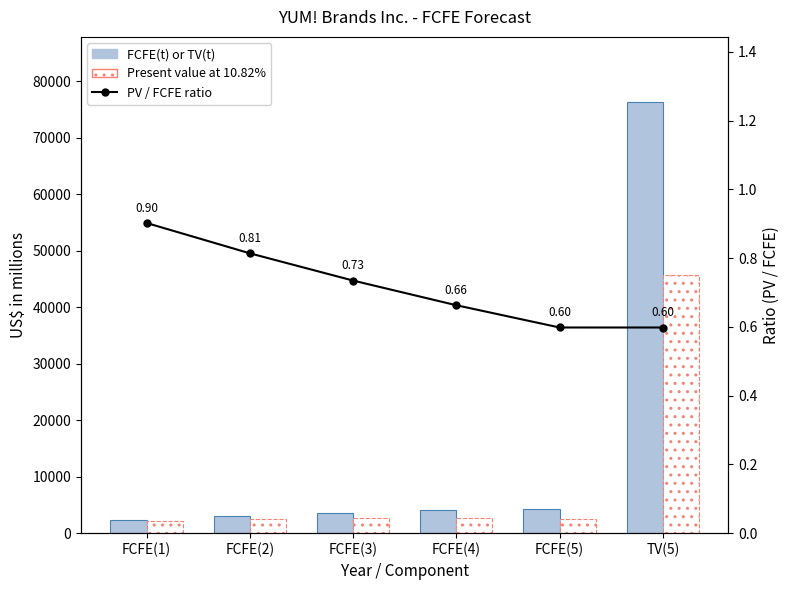

Reading left to right, transcribe all the data shown in this chart.

FCFE(t) or TV(t): 2395.0	3023.0	3601.0	4036.0	4237.0	76368.0
Present value at 10.82%: 2161.0	2461.0	2646.0	2676.0	2535.0	45688.0
PV / FCFE ratio: 0.9	0.8	0.7	0.7	0.6	0.6